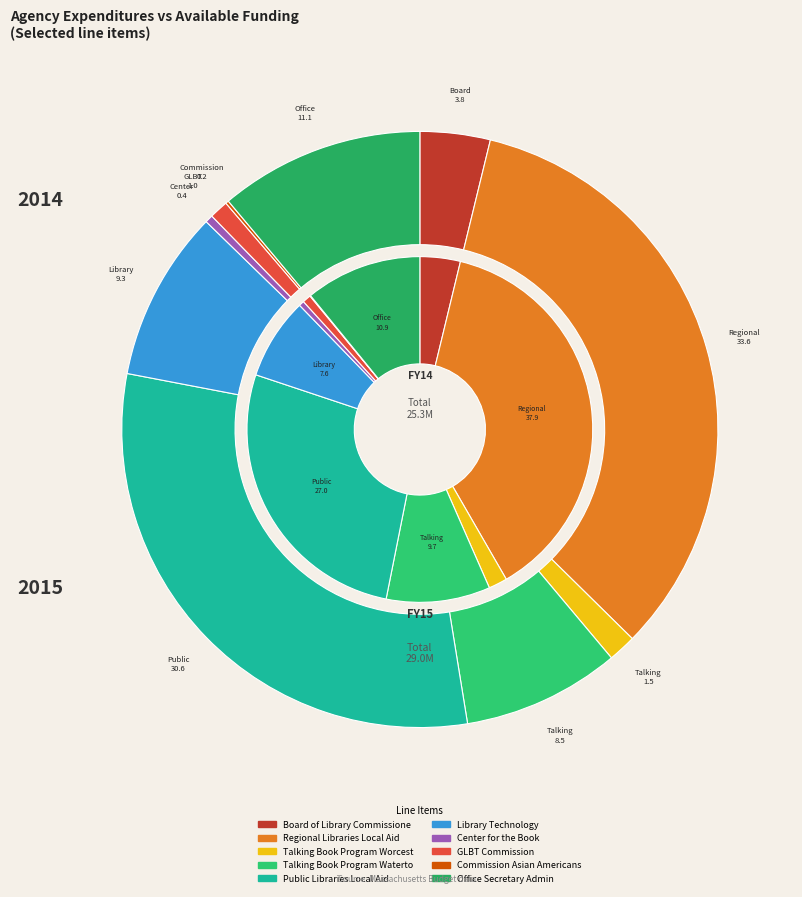

Combined, what portion of the pie is GLBT Commission and Talking Book Program Watertown?

10.5%